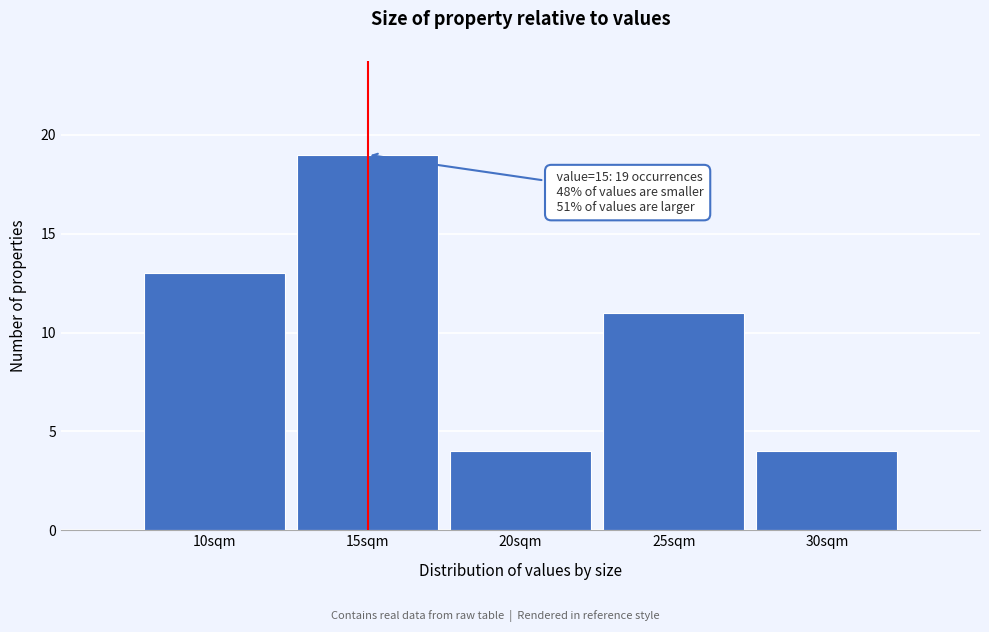

Which range on the x-axis has the tallest bar?

12.5 to 17.5